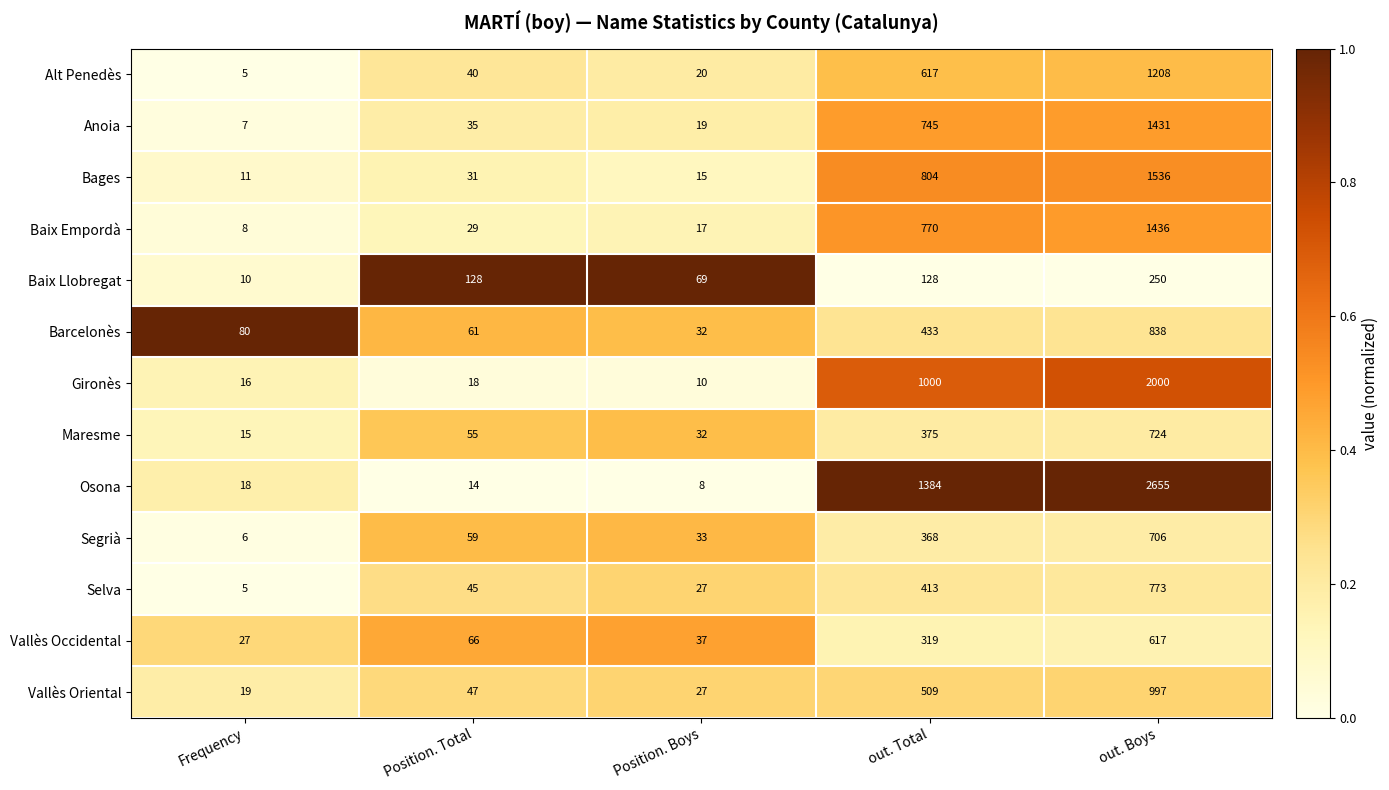

What is the total value across all series at Position. Total?

628